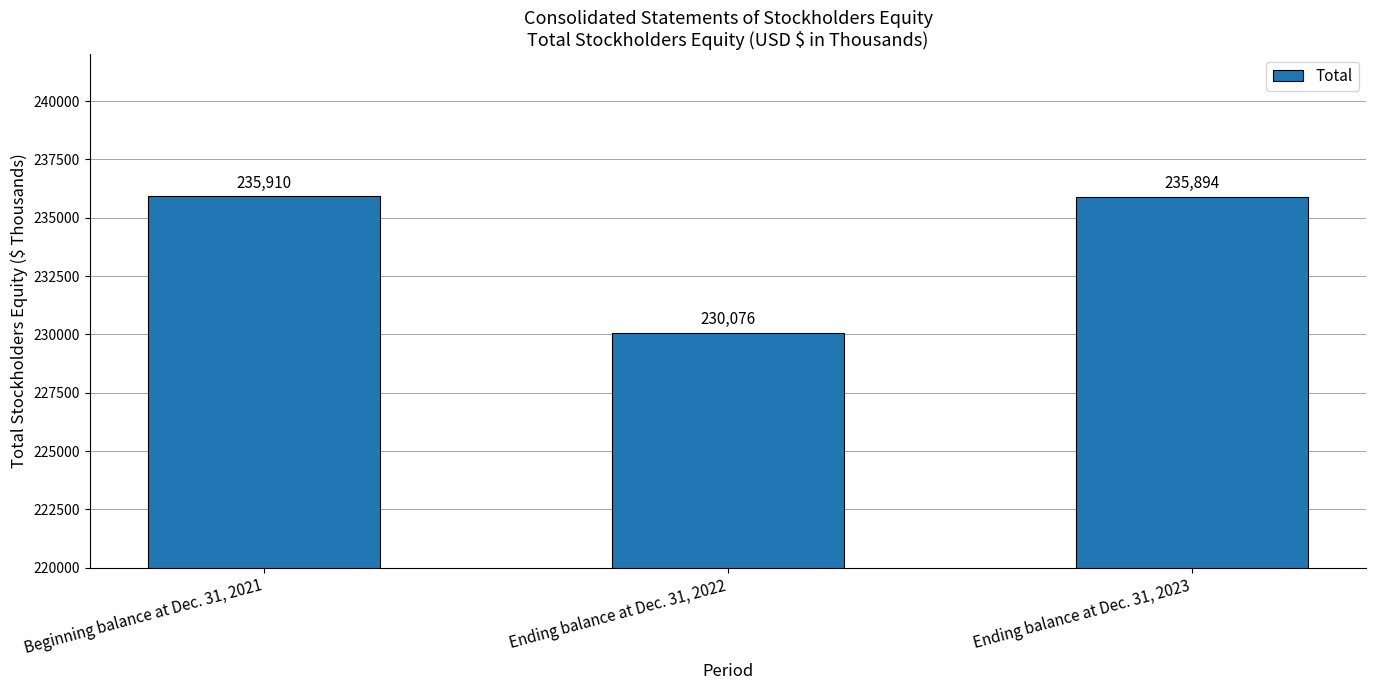

Rank the categories by value from lowest to highest.

Ending balance at Dec. 31, 2022, Ending balance at Dec. 31, 2023, Beginning balance at Dec. 31, 2021